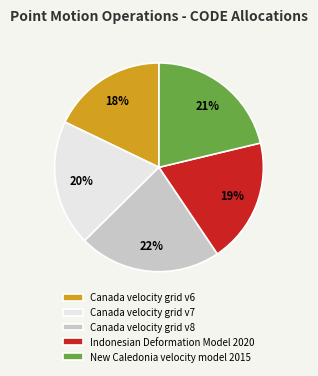

Count the number of slices in the pie.

5